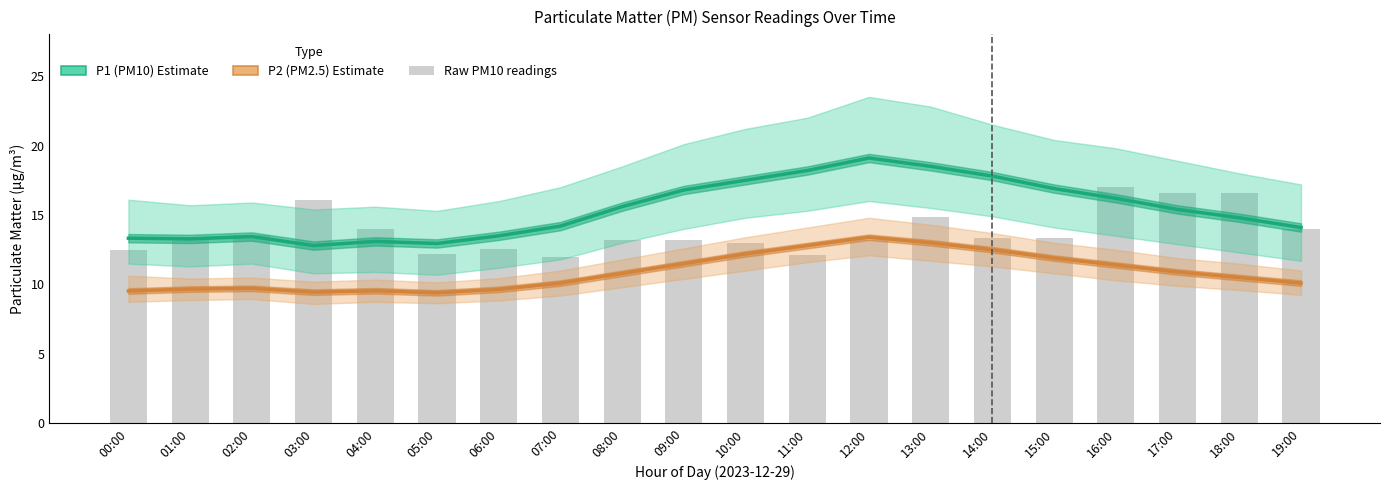

Between 14:00 and 15:00, which is larger?

14:00